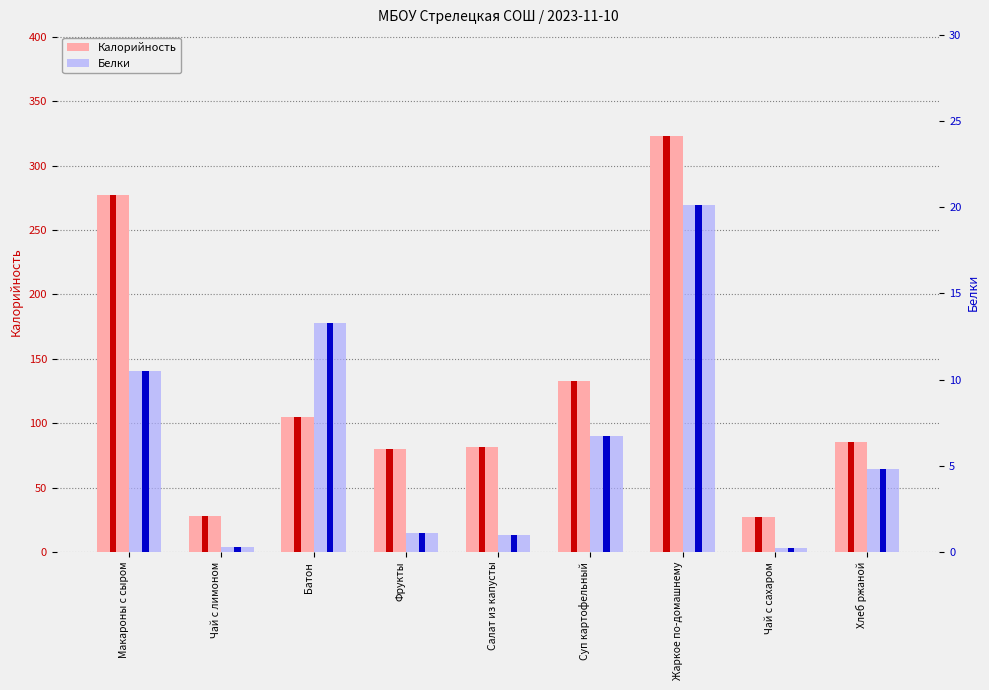

Is the value of Белки at Чай с лимоном greater than the value of Калорийность at Салат из капусты?

No